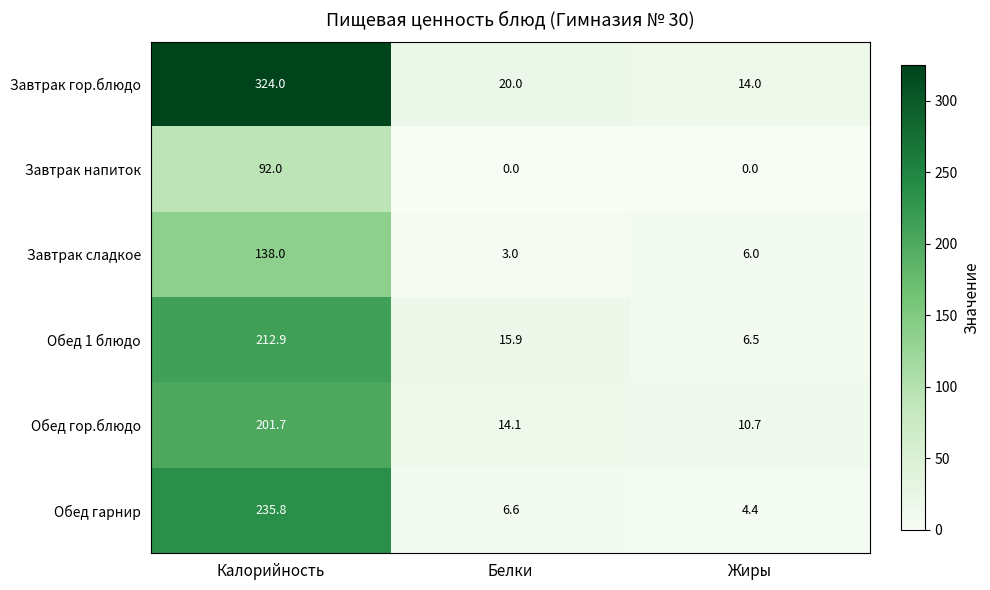

At how many categories does at least one series exceed 282?

1